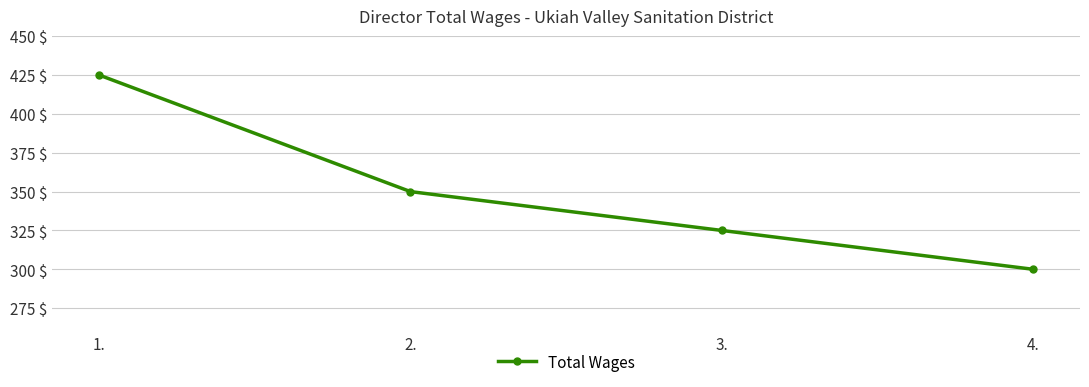

What is the maximum value shown in the chart?

425